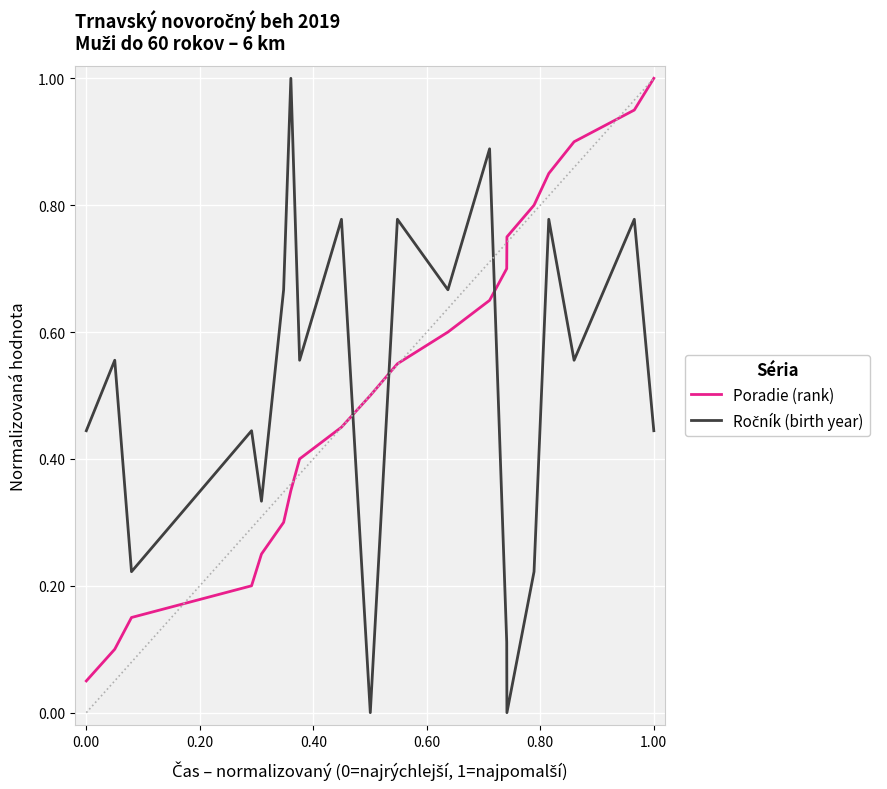

What is the maximum value shown in the chart?

1.0